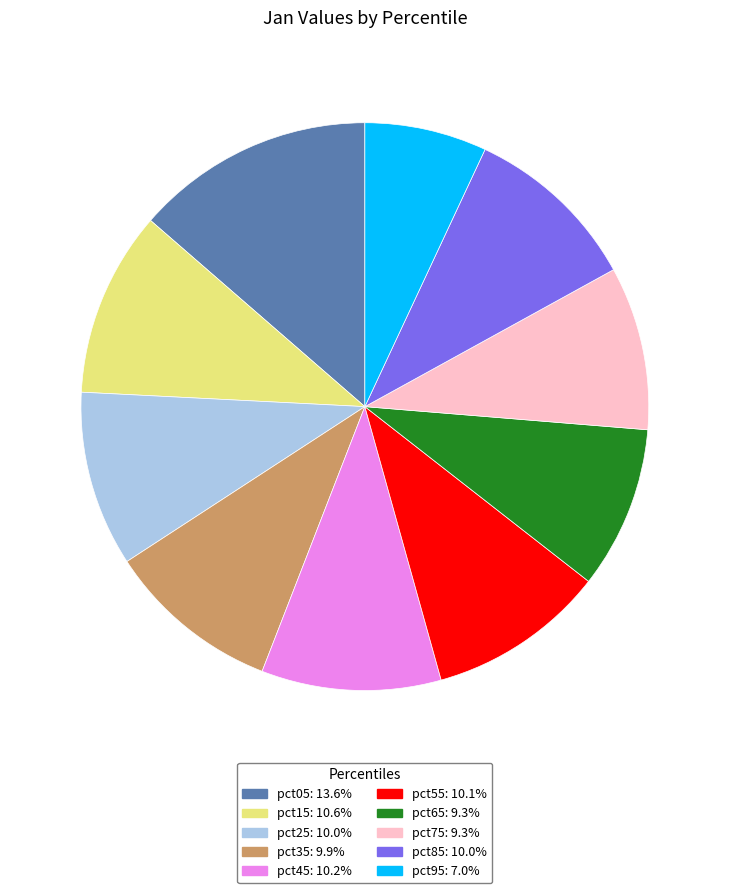

What is the ratio of the value at pct15 to the value at pct45?

1.0